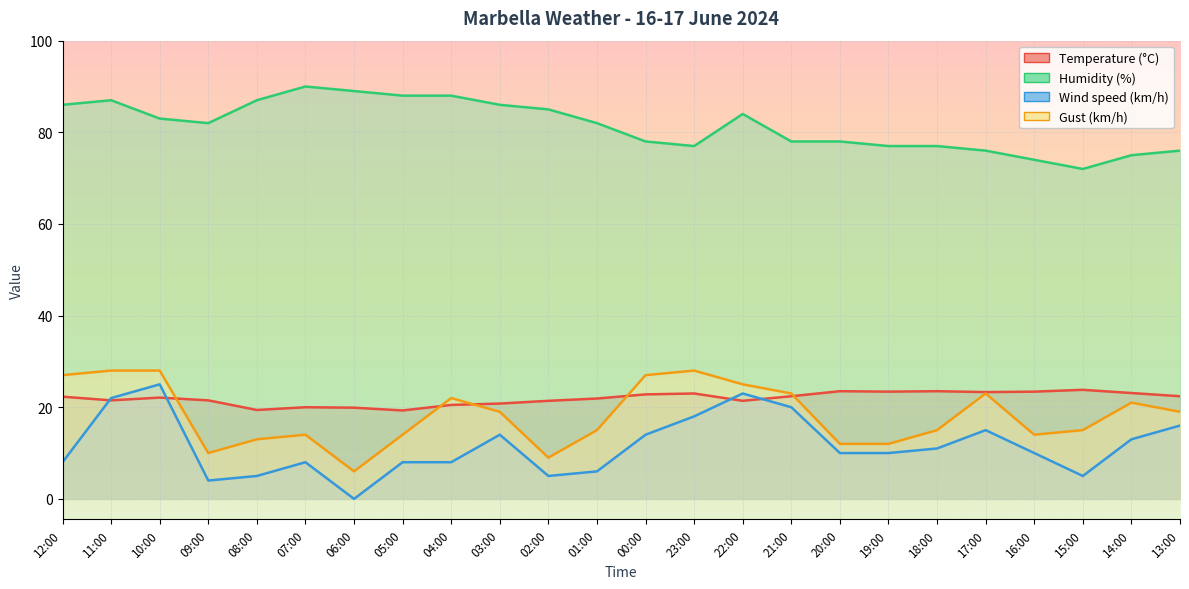

True or false: Gust (km/h) and Wind speed (km/h) intersect in this chart.

False